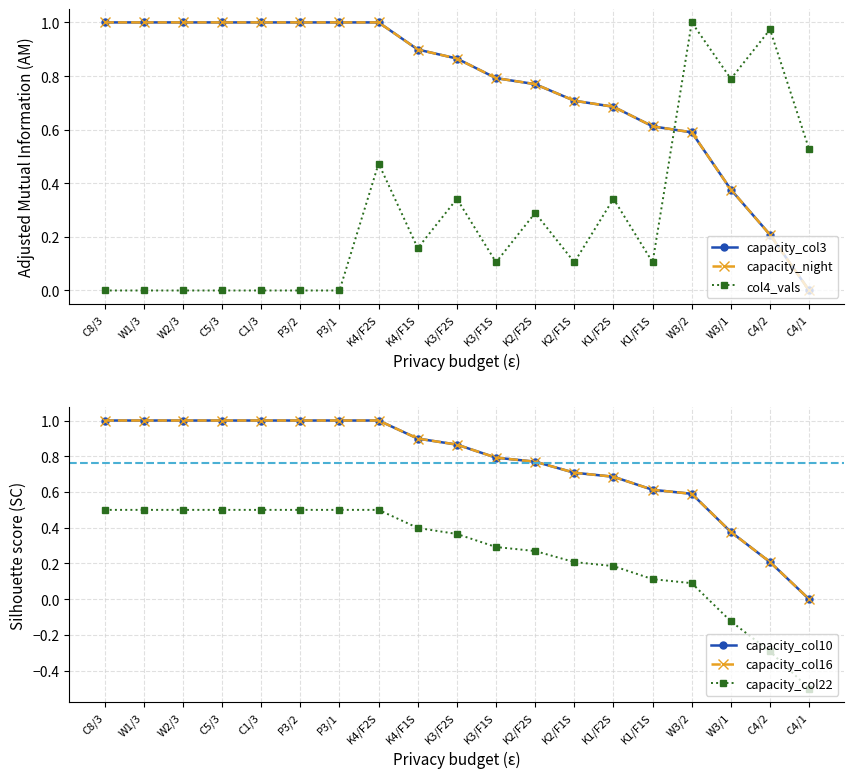

At C5/3, list the series in order from smallest to largest.

col4_vals, capacity_col22, capacity_col3, capacity_night, capacity_col10, capacity_col16